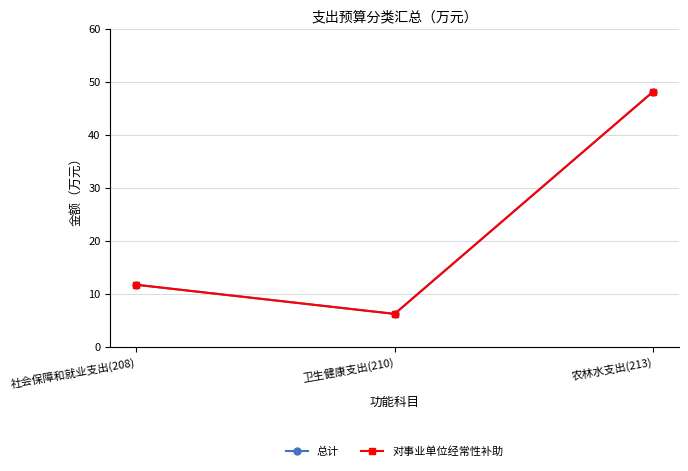

Is this an area chart (filled region under the line)?

No